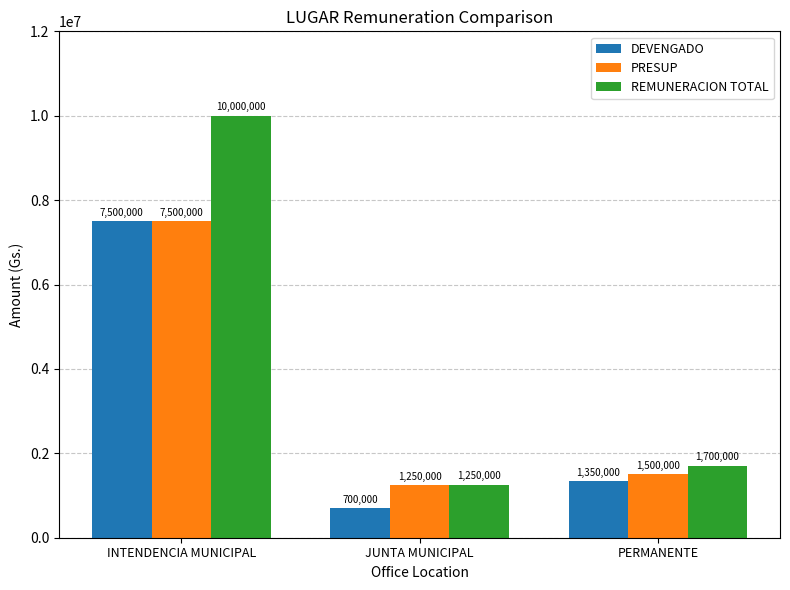

List the series in order of their overall mean, highest first.

REMUNERACION TOTAL, PRESUP, DEVENGADO